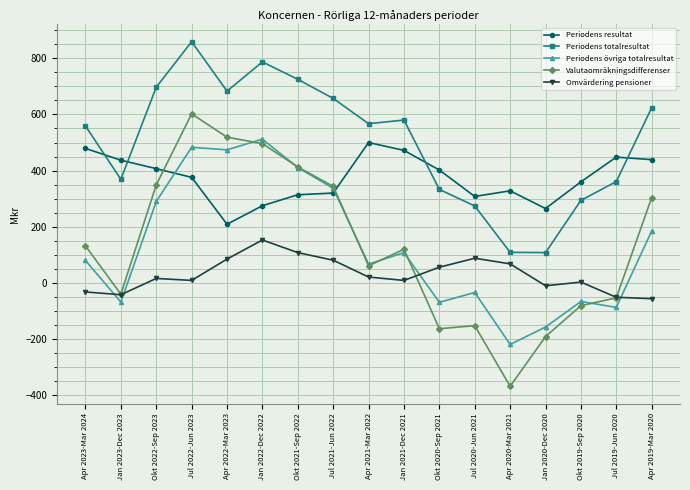

Is the value of Valutaomräkningsdifferenser at Jul 2019-Jun 2020 greater than the value of Periodens resultat at Jan 2021-Dec 2021?

No